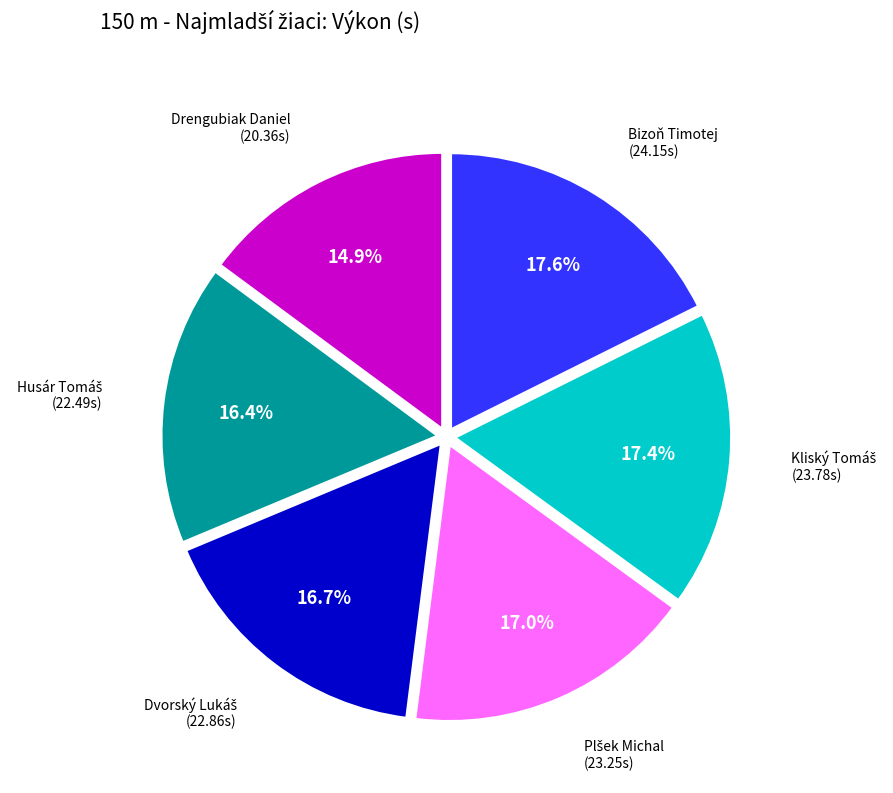

Does any single category account for the majority?

No